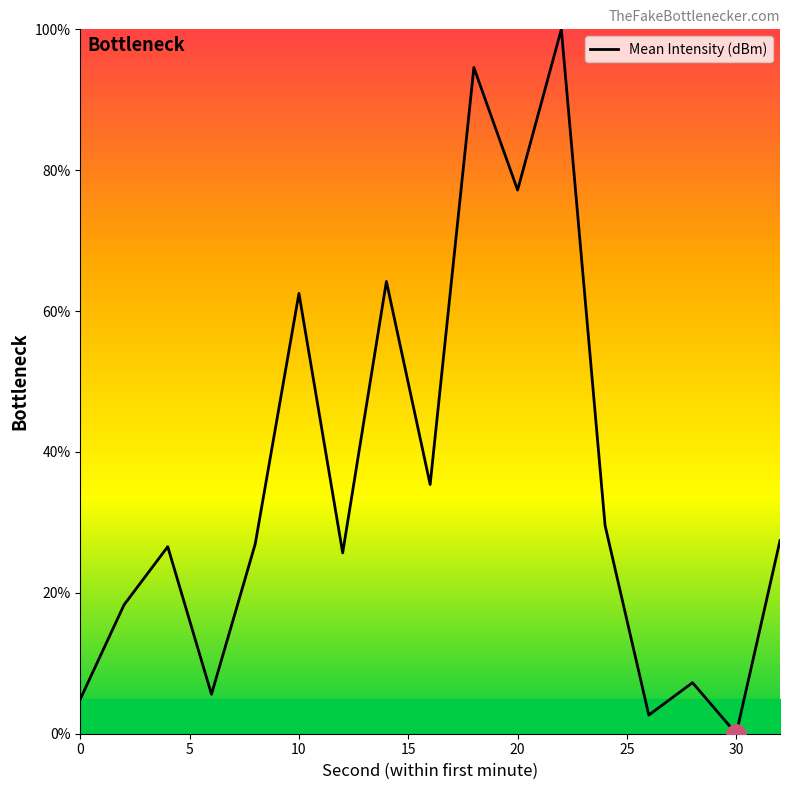

What is the greatest value displayed?

100.0